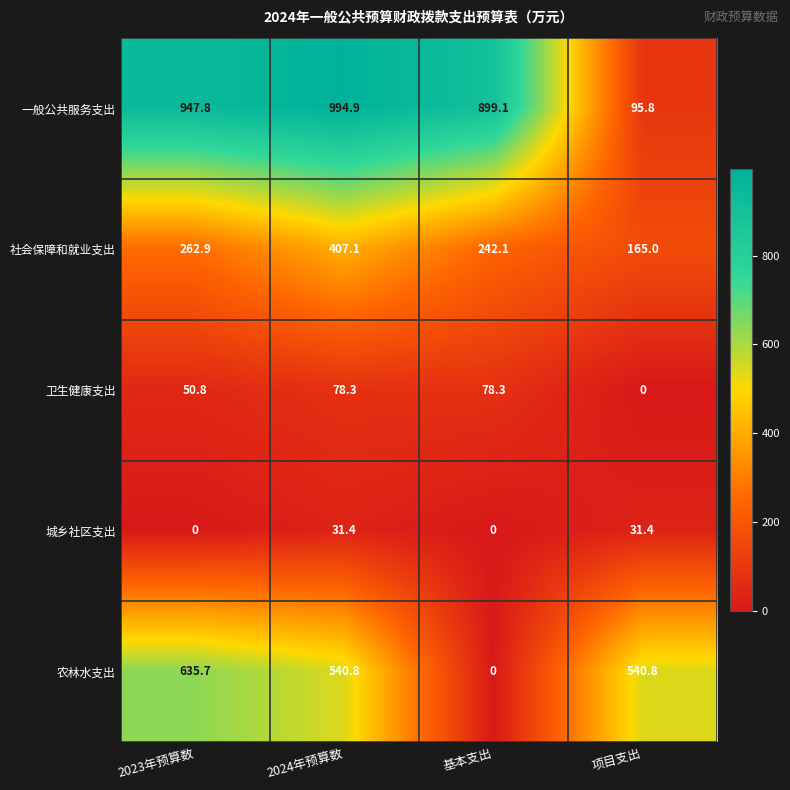

Reading right to left, extract all data points from this chart.

一般公共服务支出: 95.8	899.1	994.9	947.8
社会保障和就业支出: 165.0	242.1	407.1	262.9
卫生健康支出: 0.0	78.3	78.3	50.8
城乡社区支出: 31.4	0.0	31.4	0.0
农林水支出: 540.8	0.0	540.8	635.7